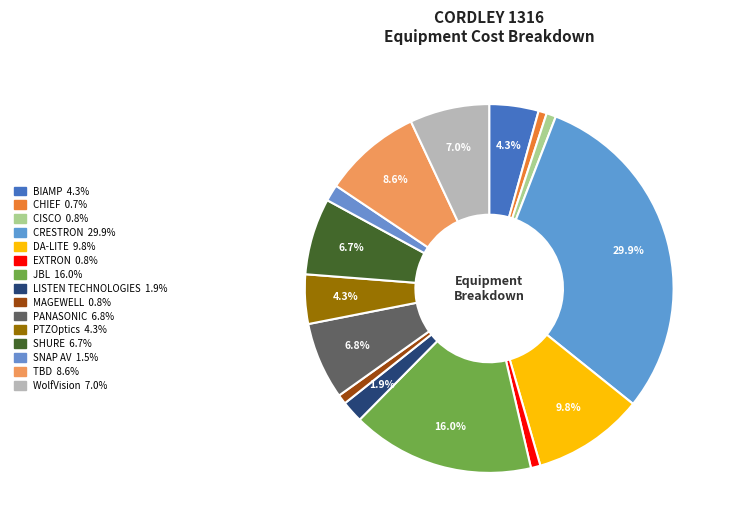

What percentage is the JBL slice, to the nearest percent?

16%